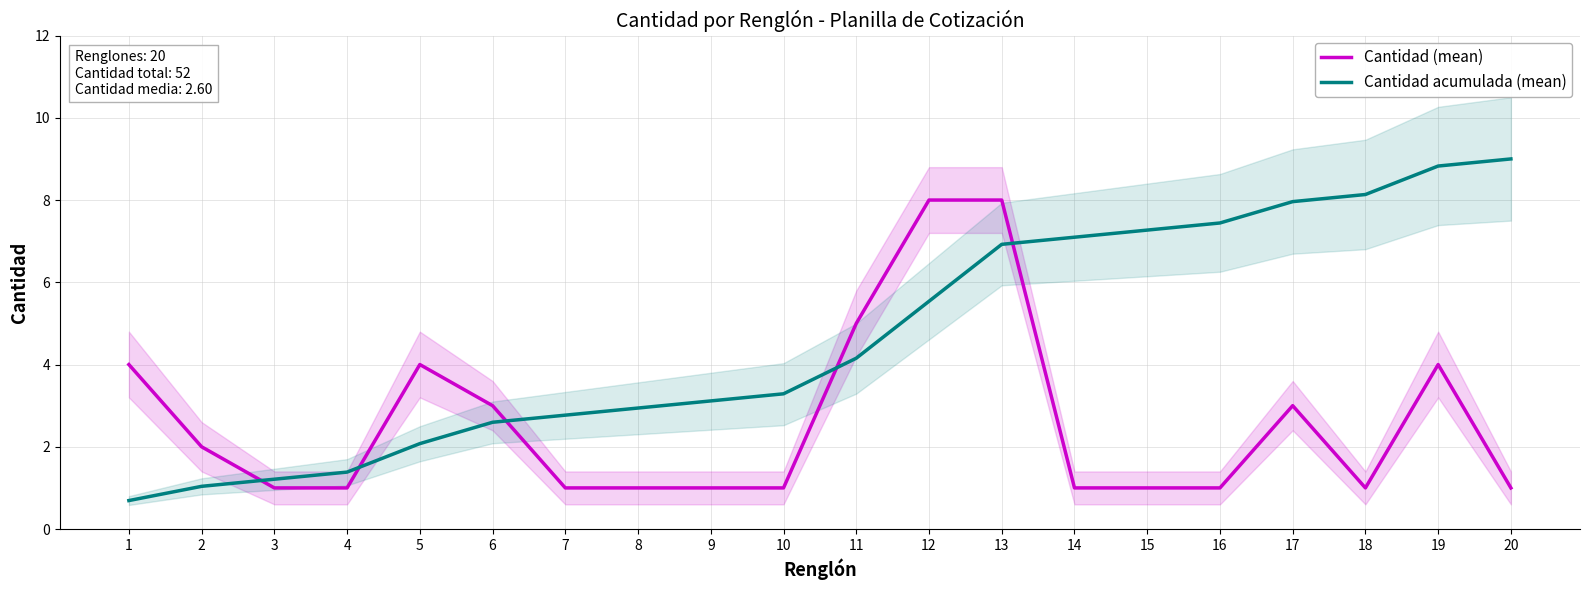

The Cantidad acumulada (mean) series shows 3.1 at 9. True or false?

True